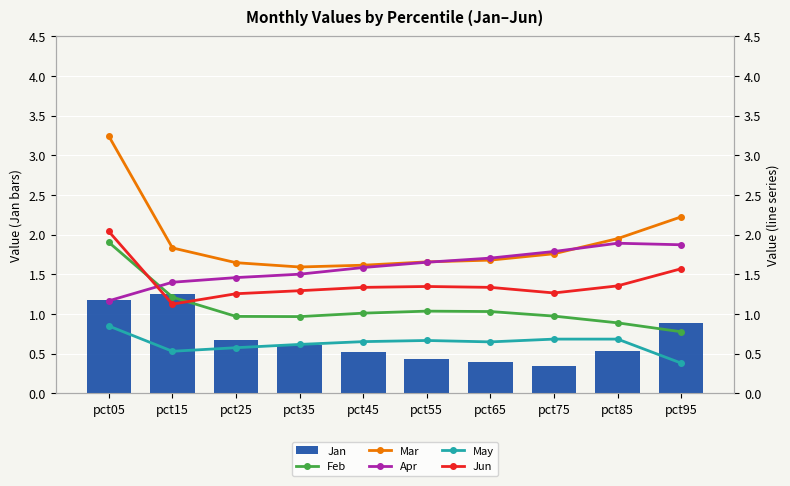

List the labels in order of Feb value, smallest first.

pct95, pct85, pct35, pct25, pct75, pct45, pct65, pct55, pct15, pct05